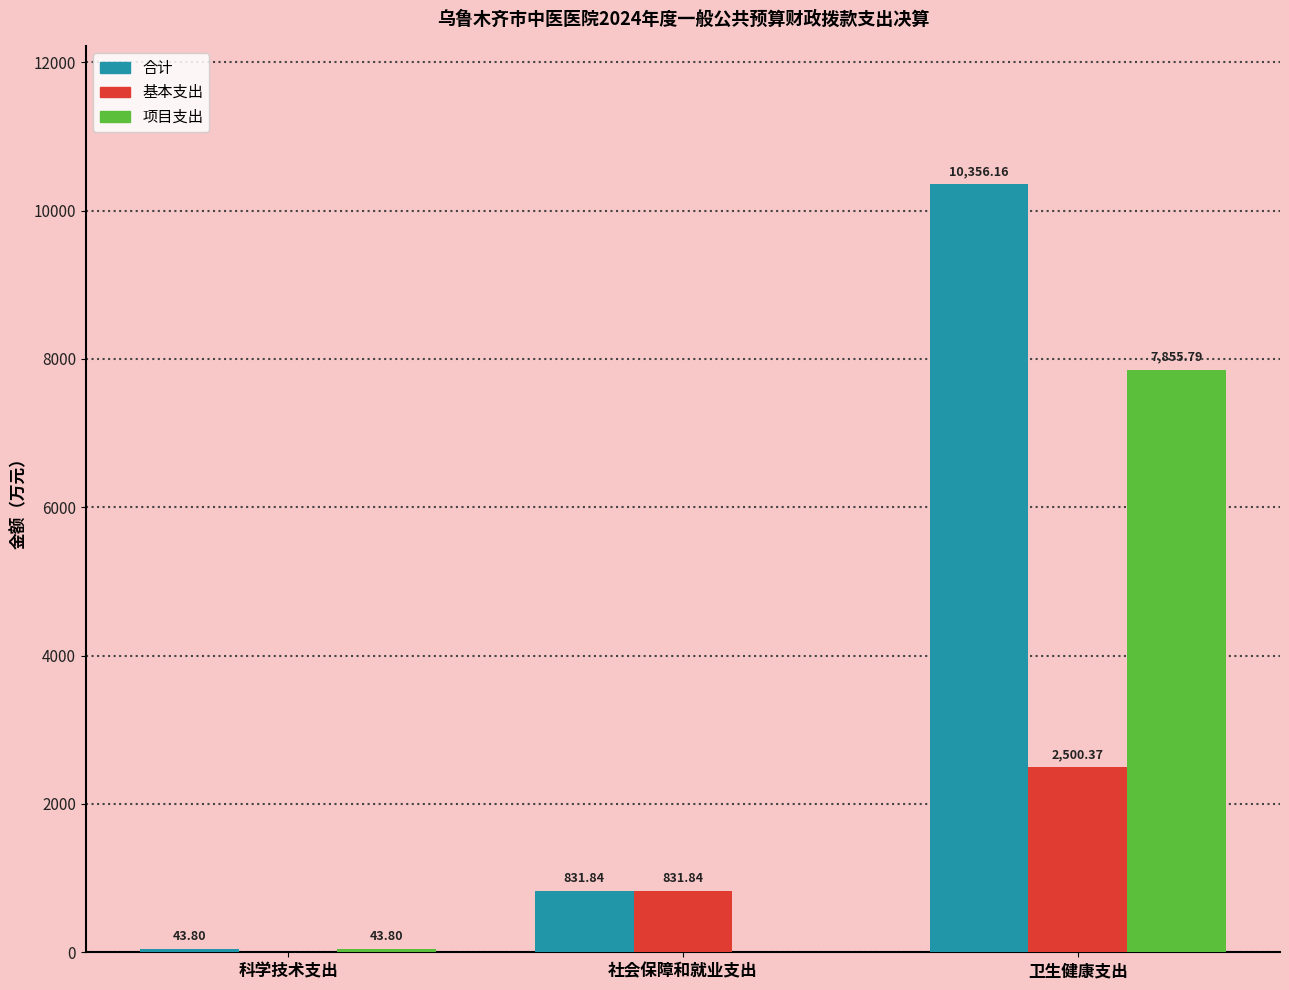

What are all the series names shown in the legend?

合计, 基本支出, 项目支出